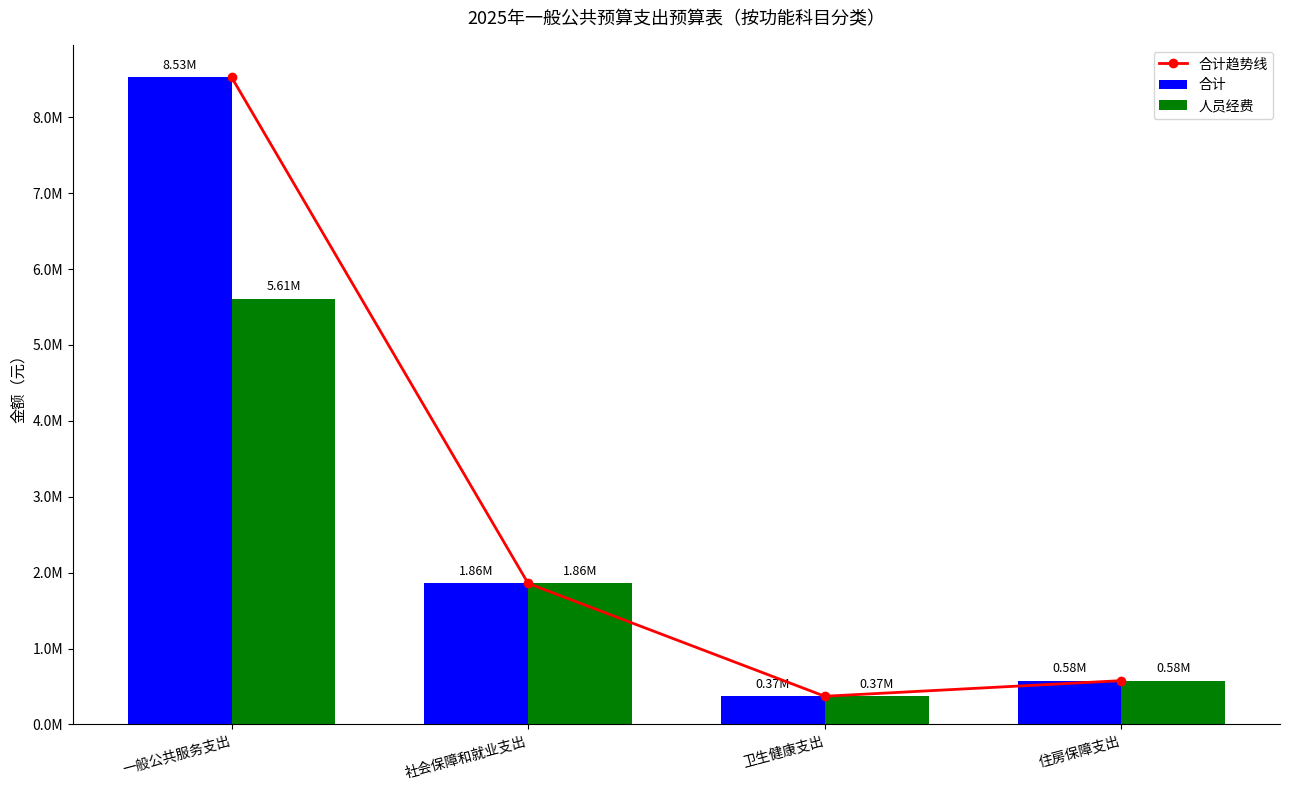

What position from the left is 社会保障和就业支出?

2